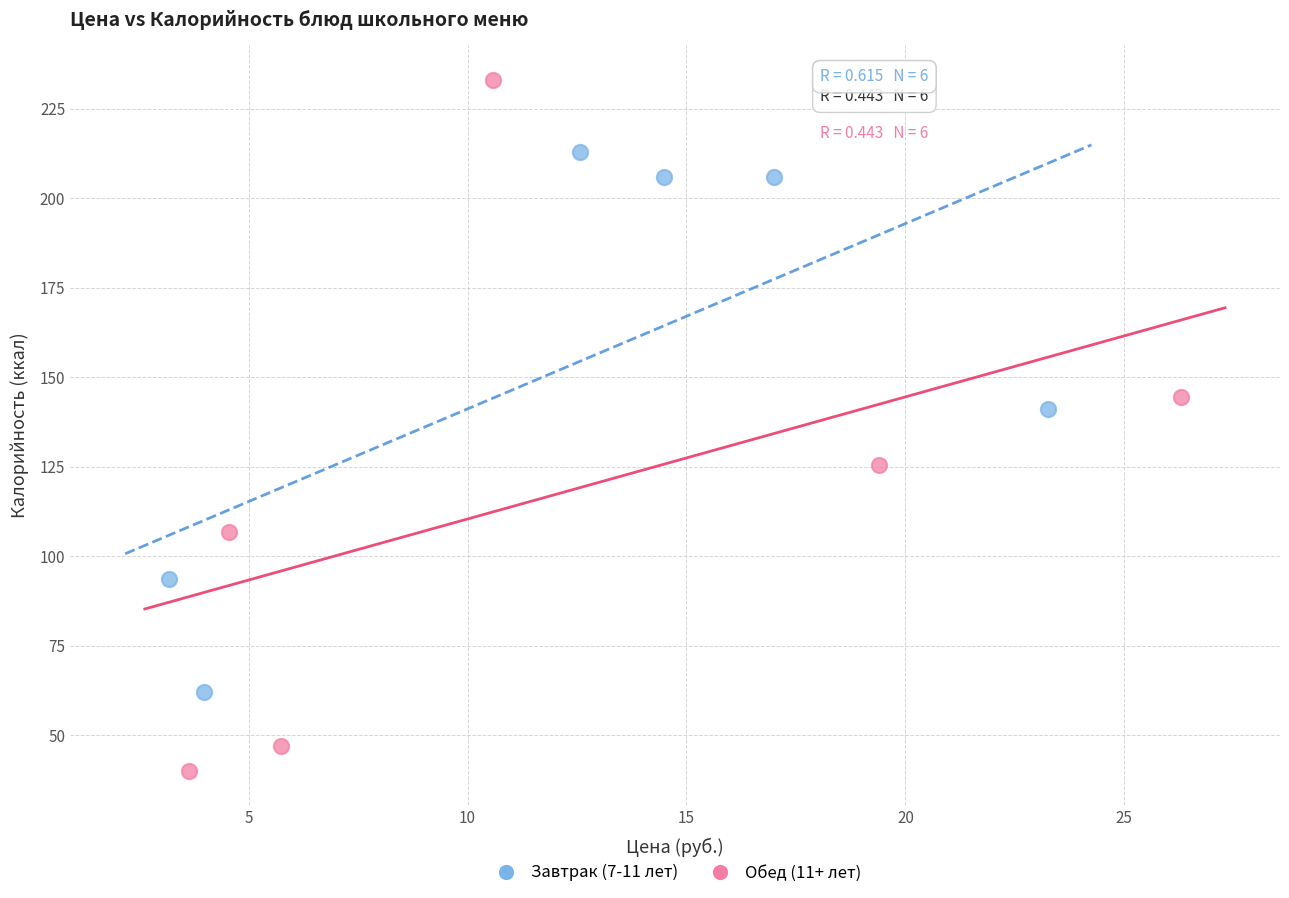

Which series contains the highest Y value?

Обед (11+ лет)